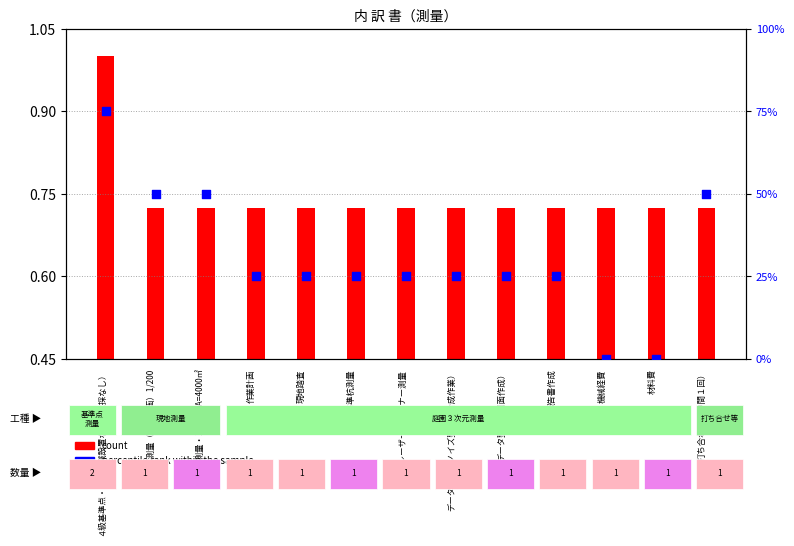

What are all the series names shown in the legend?

count, percentile rank within the sample